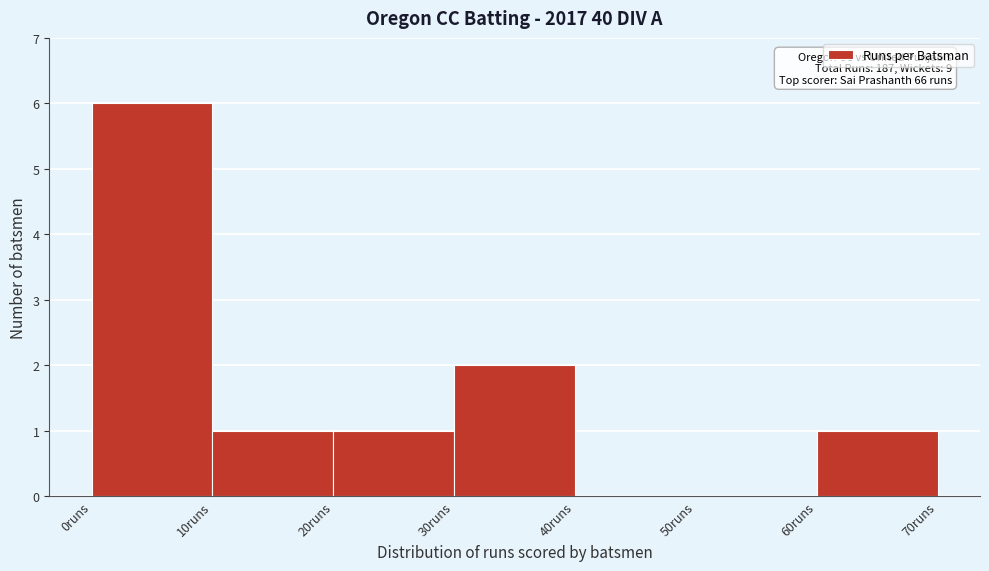

Which range on the x-axis has the tallest bar?

0 to 10